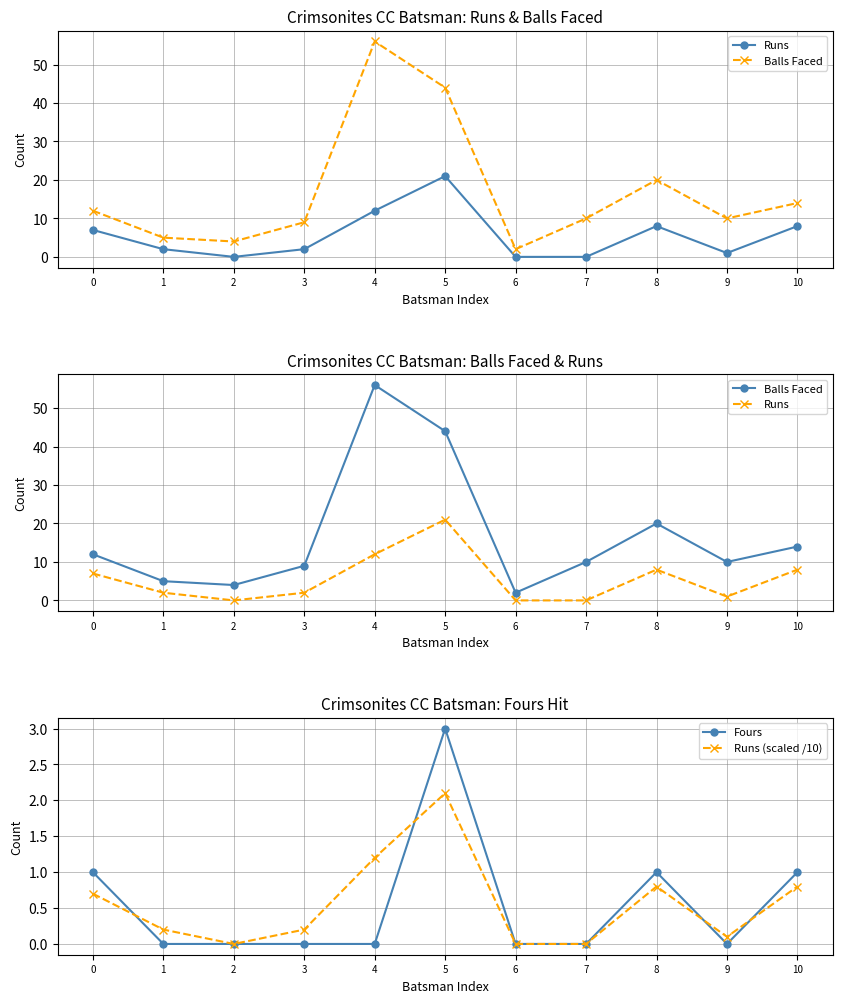

List the labels in order of Runs value, largest first.

5, 4, 8, 10, 0, 1, 3, 9, 2, 6, 7